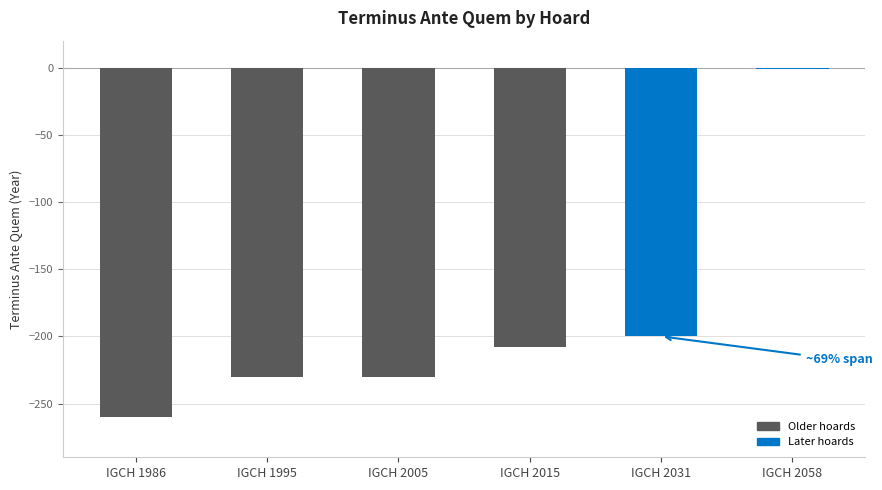

What is the sum of all values?

-1129